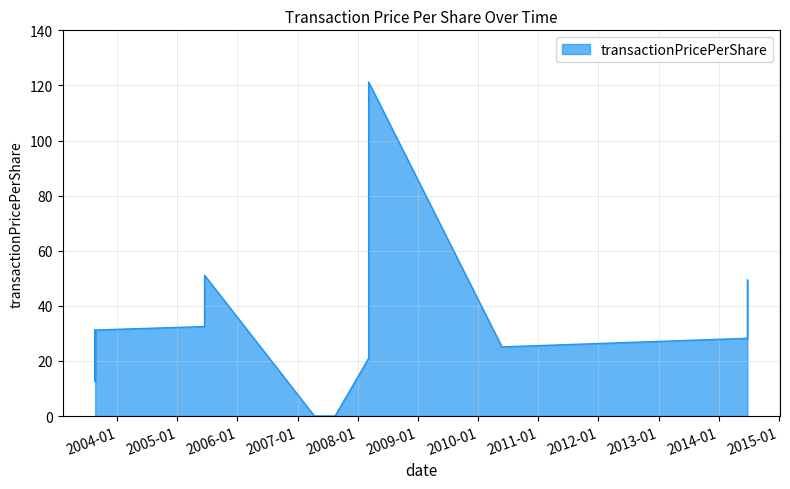

Rank the categories by value from lowest to highest.

2007-08-16, 2007-04-13, 2003-08-21, 2003-08-21, 2008-03-07, 2010-05-25, 2014-06-23, 2003-08-21, 2003-08-21, 2005-06-15, 2014-06-23, 2005-06-15, 2008-03-07